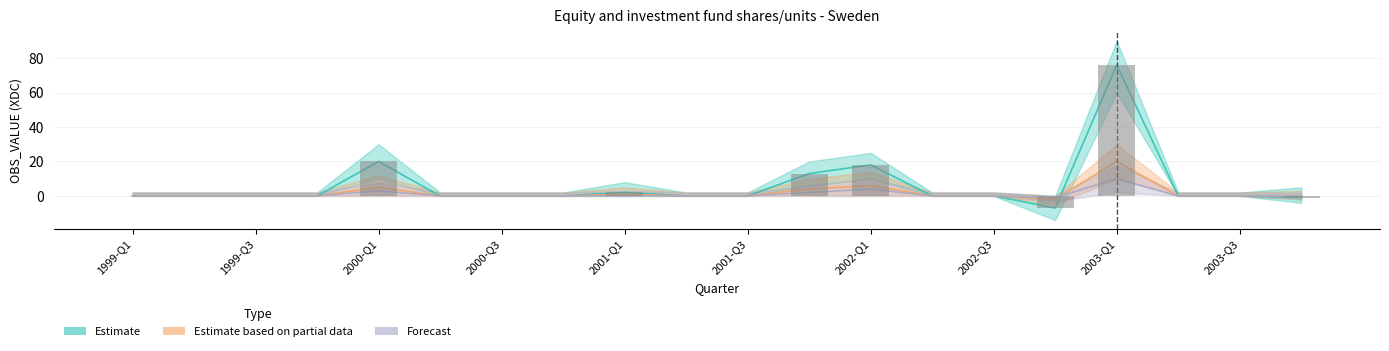

What is the label of the 19th bar from the left?

2003-Q3